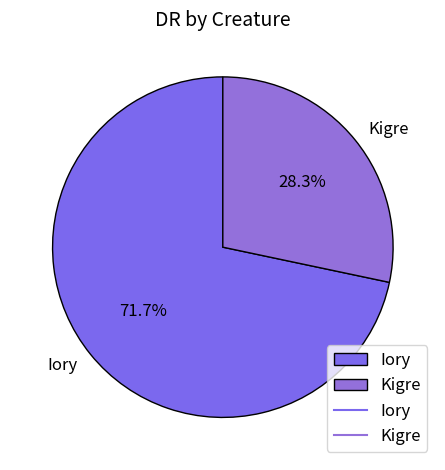

Which category has the smallest portion of the pie?

Kigre